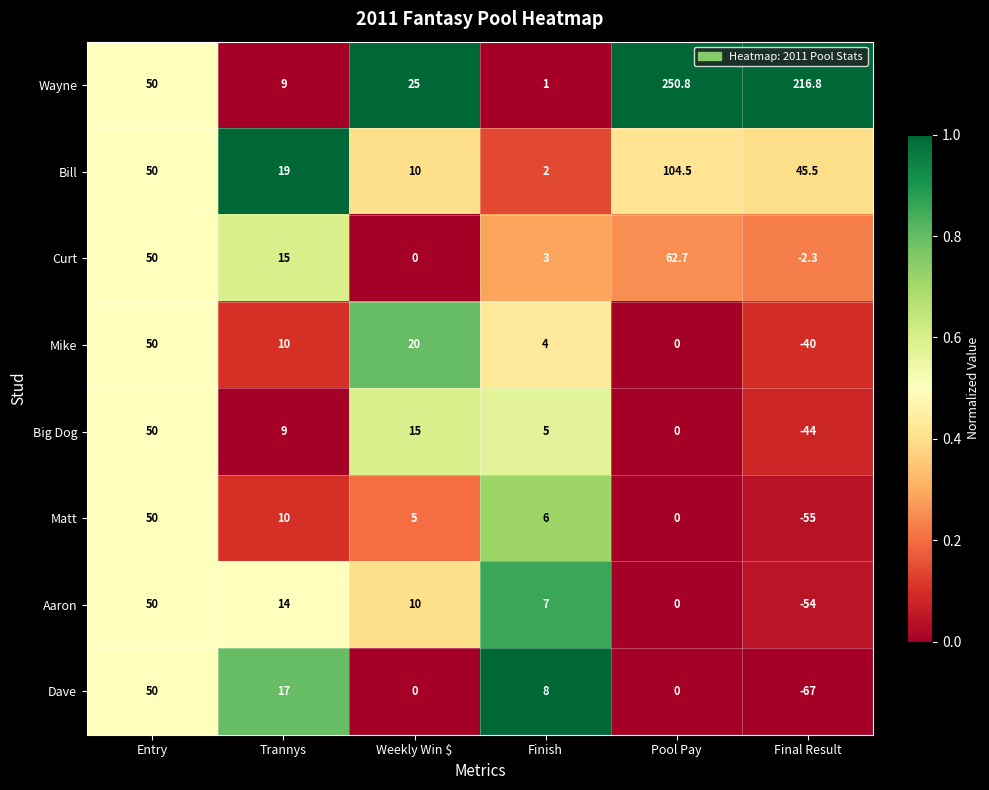

Which category has the highest value in the Mike series?

Entry